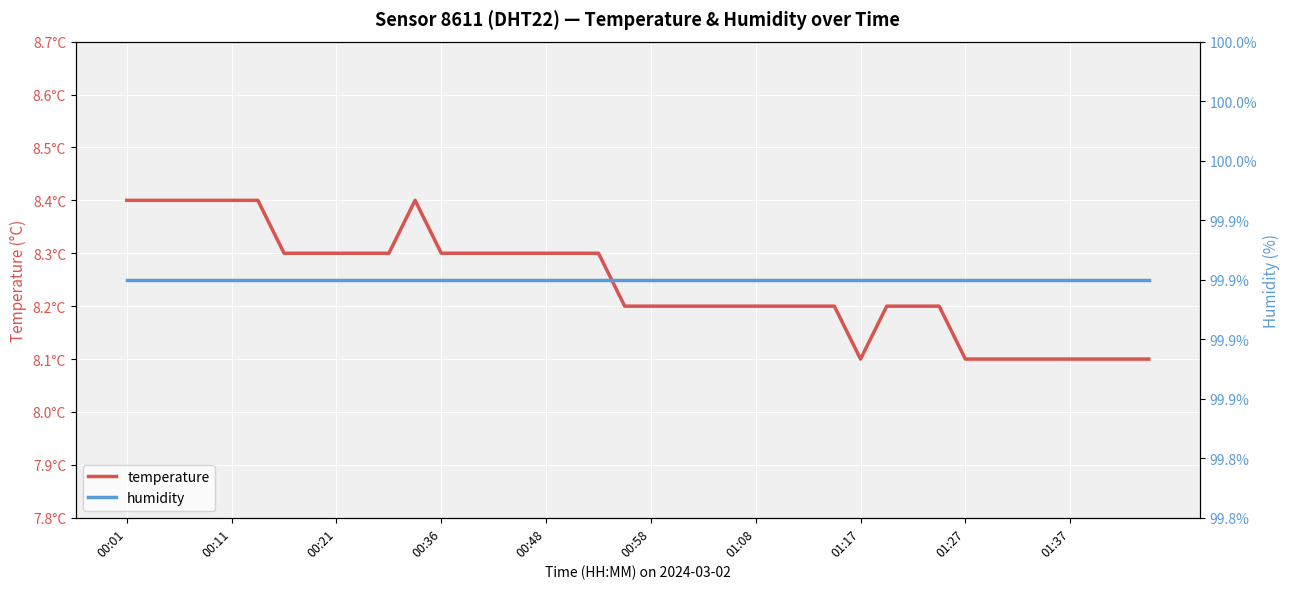

True or false: temperature and humidity intersect in this chart.

False